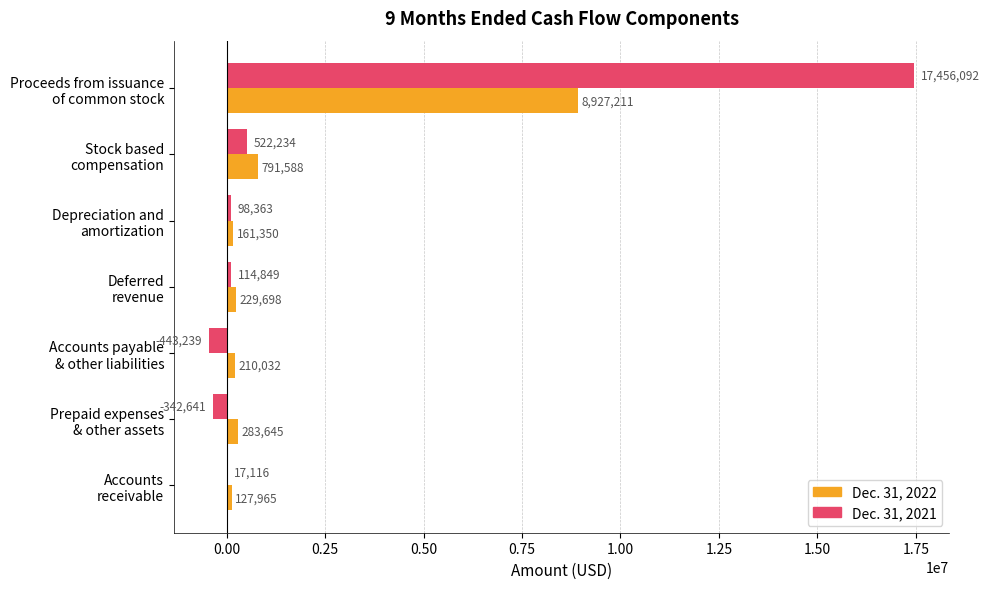

Which series has the largest total across all categories?

Dec. 31, 2021